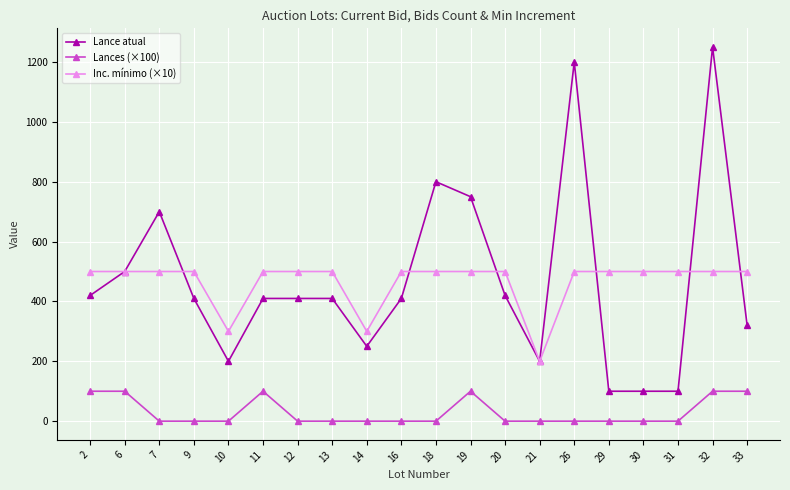

Does the chart have visible grid lines?

Yes